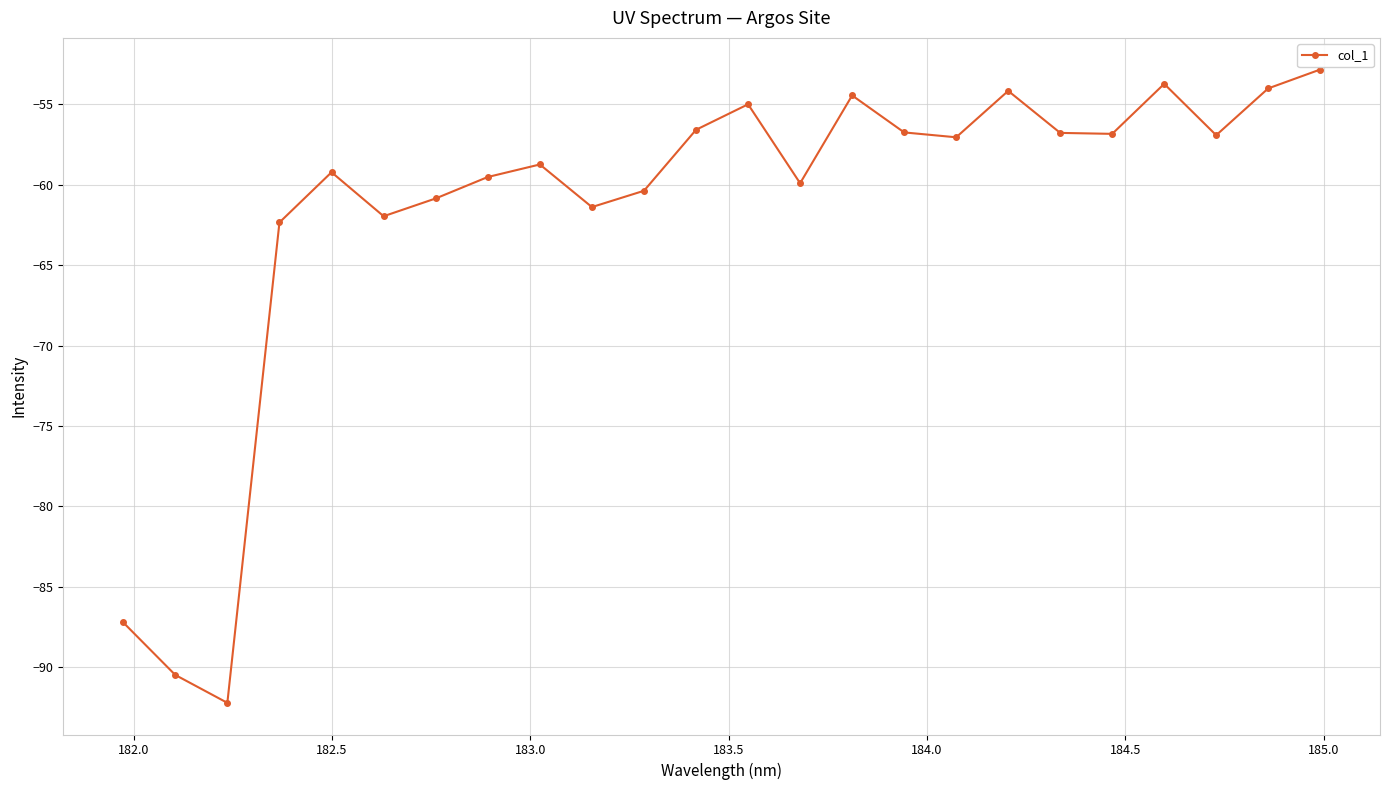

What is the minimum value shown in the chart?

-92.2